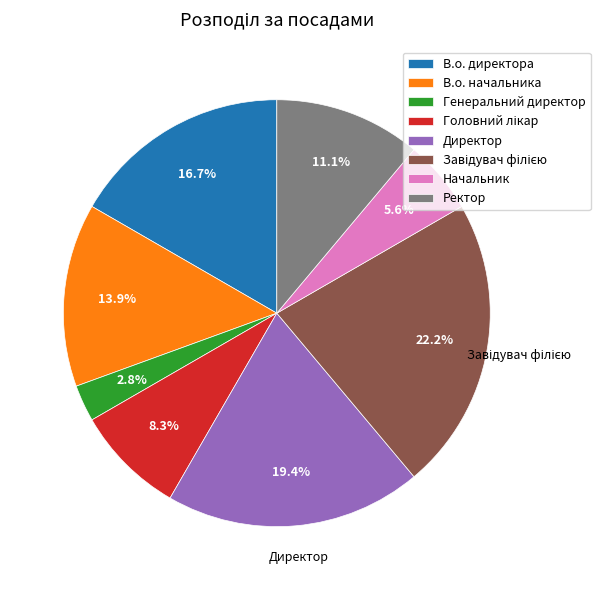

Which has a higher value, В.о. начальника or Директор?

Директор